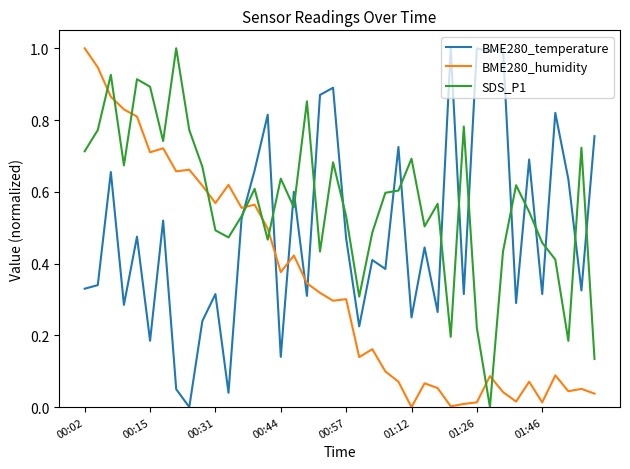

True or false: BME280_humidity and BME280_temperature cross at least once.

True